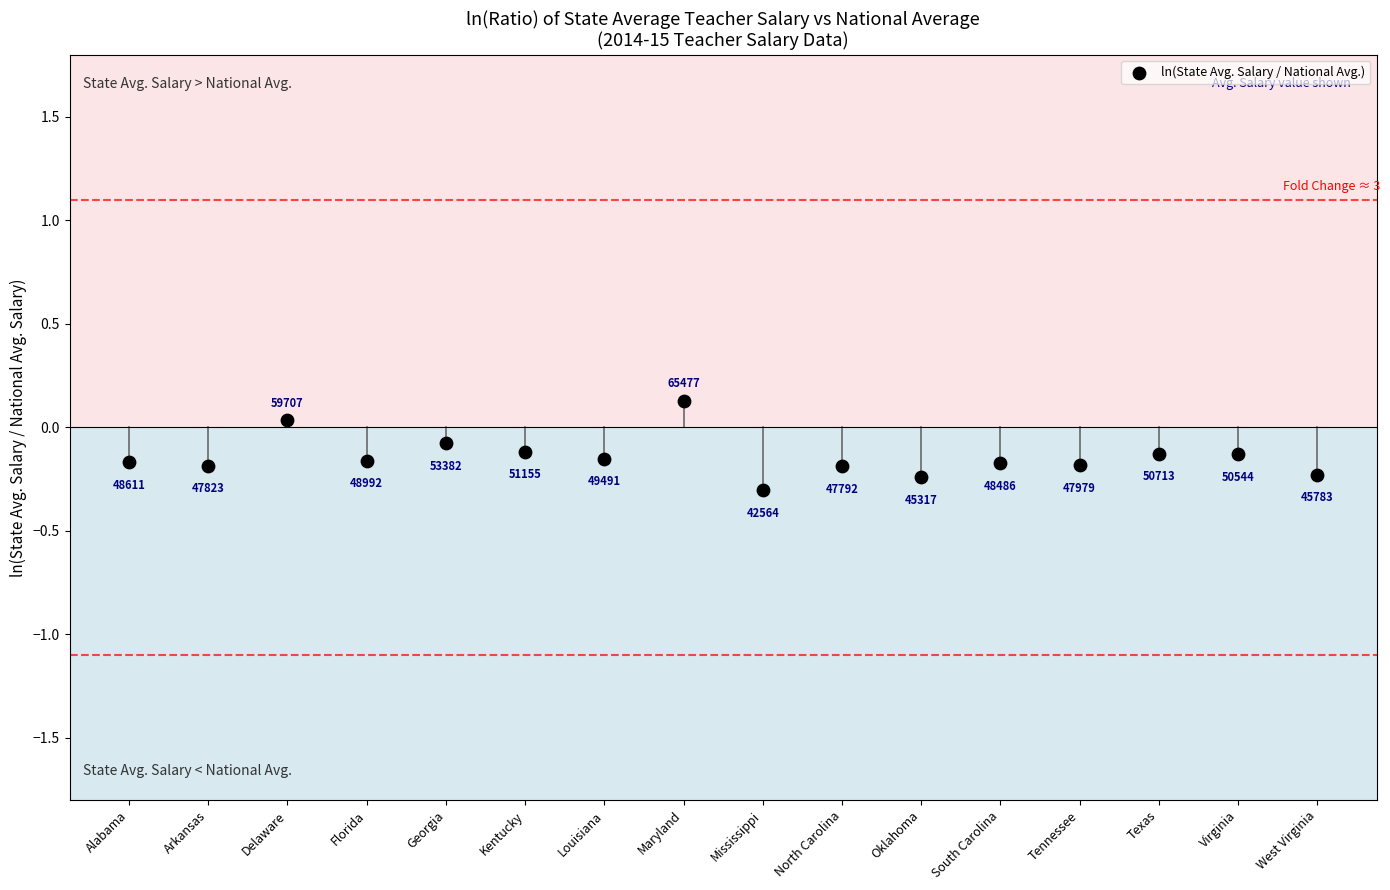

What is the range of Y values (max minus min)?

0.4